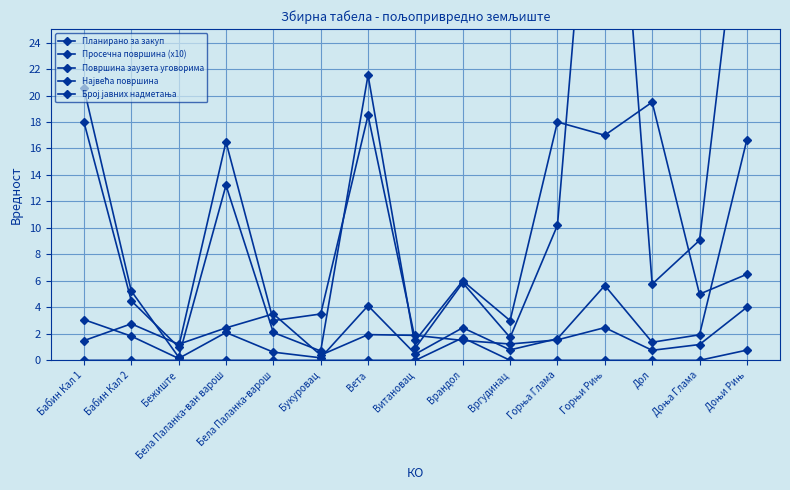

Where do Број јавних надметања and Највећа површина first cross each other?

Доња Глама and Доњи Рињ